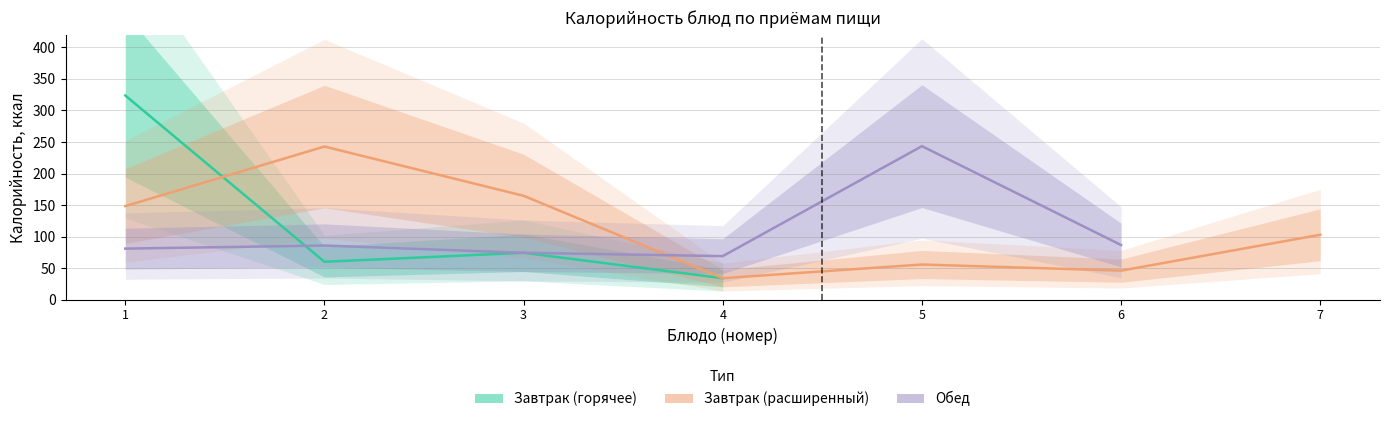

Between 1 and 6, which series saw the biggest shift?

Завтрак (расширенный)